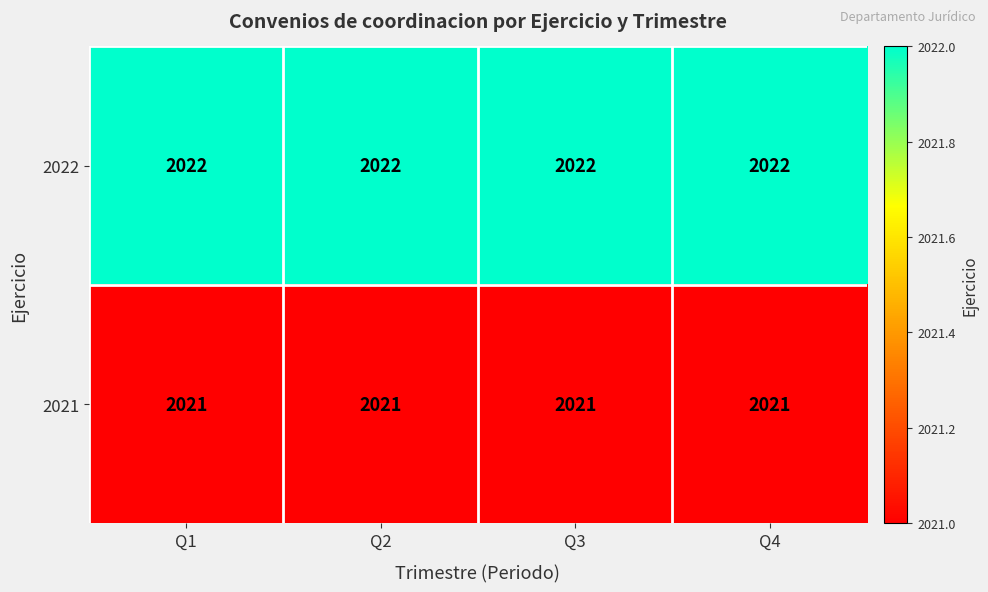

What is the minimum value for 2022?

2022